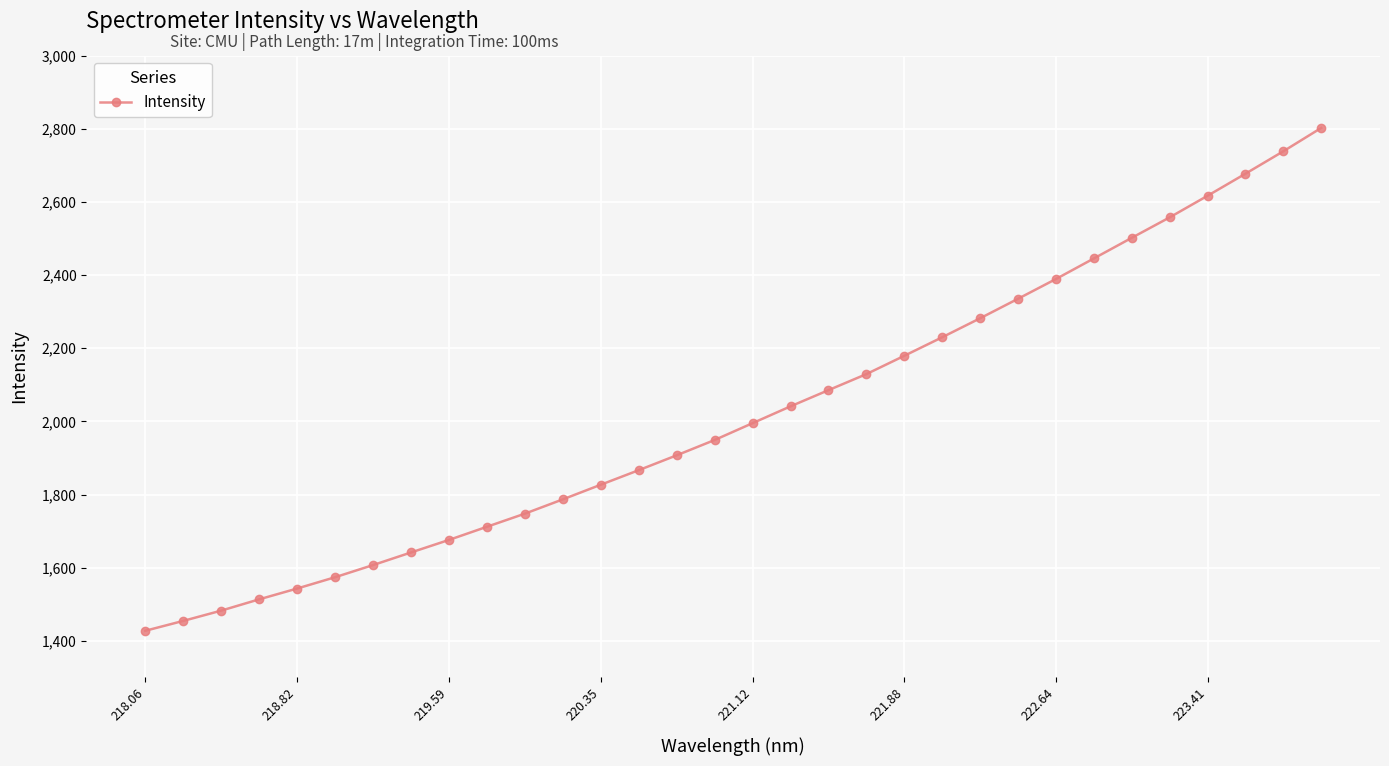

Does the chart have visible grid lines?

Yes